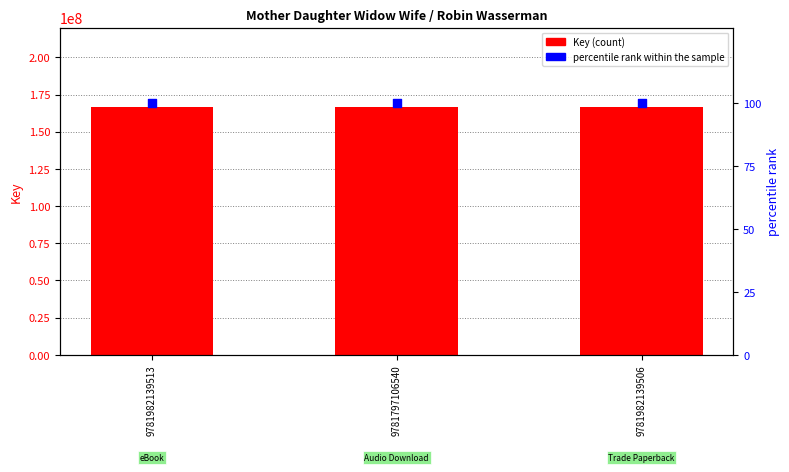

Which series has the largest total across all categories?

Key